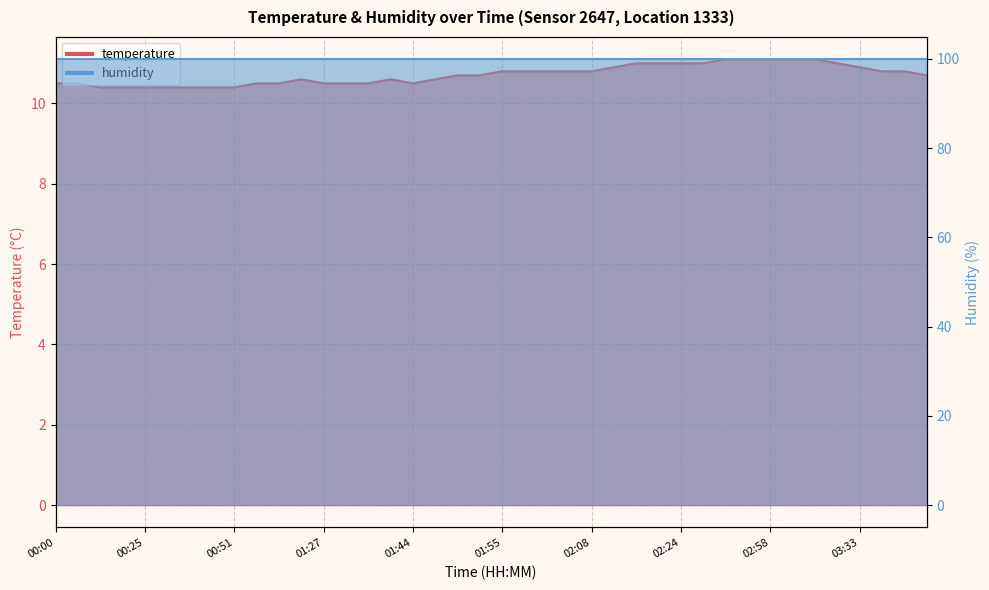

Which has a higher value, 03:01 or 00:51?

03:01